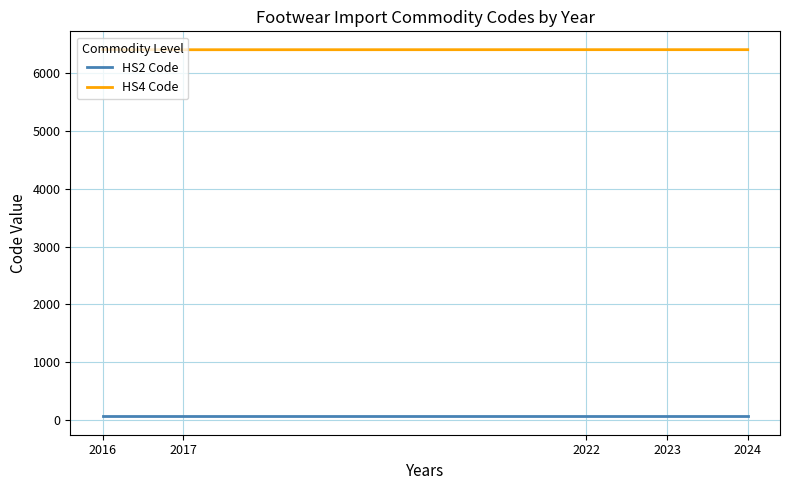

What is the sum of all HS2 Code values?

320.0